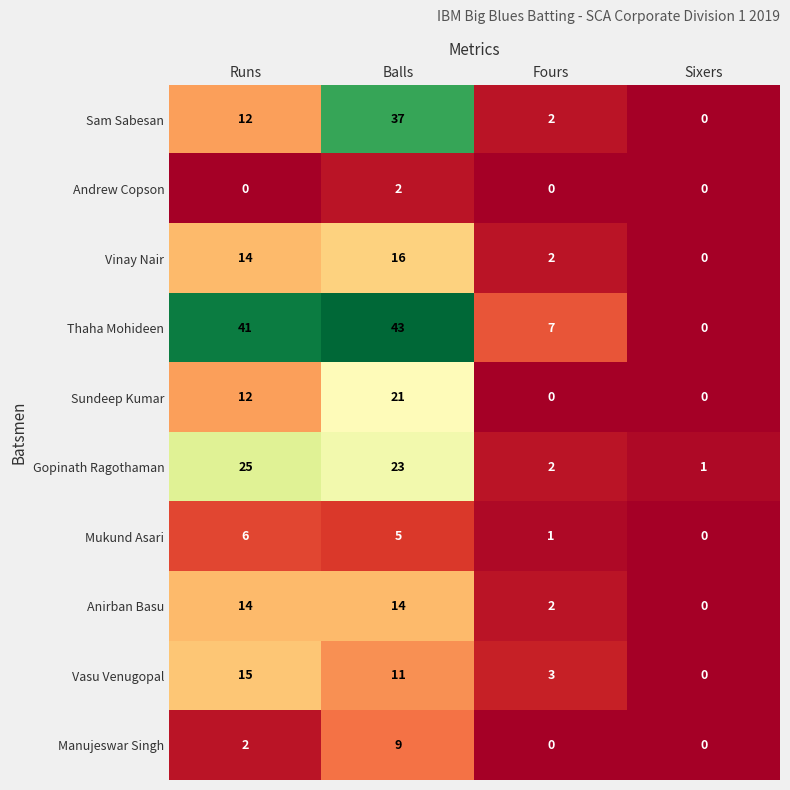

Which label corresponds to the largest value in the chart?

Balls